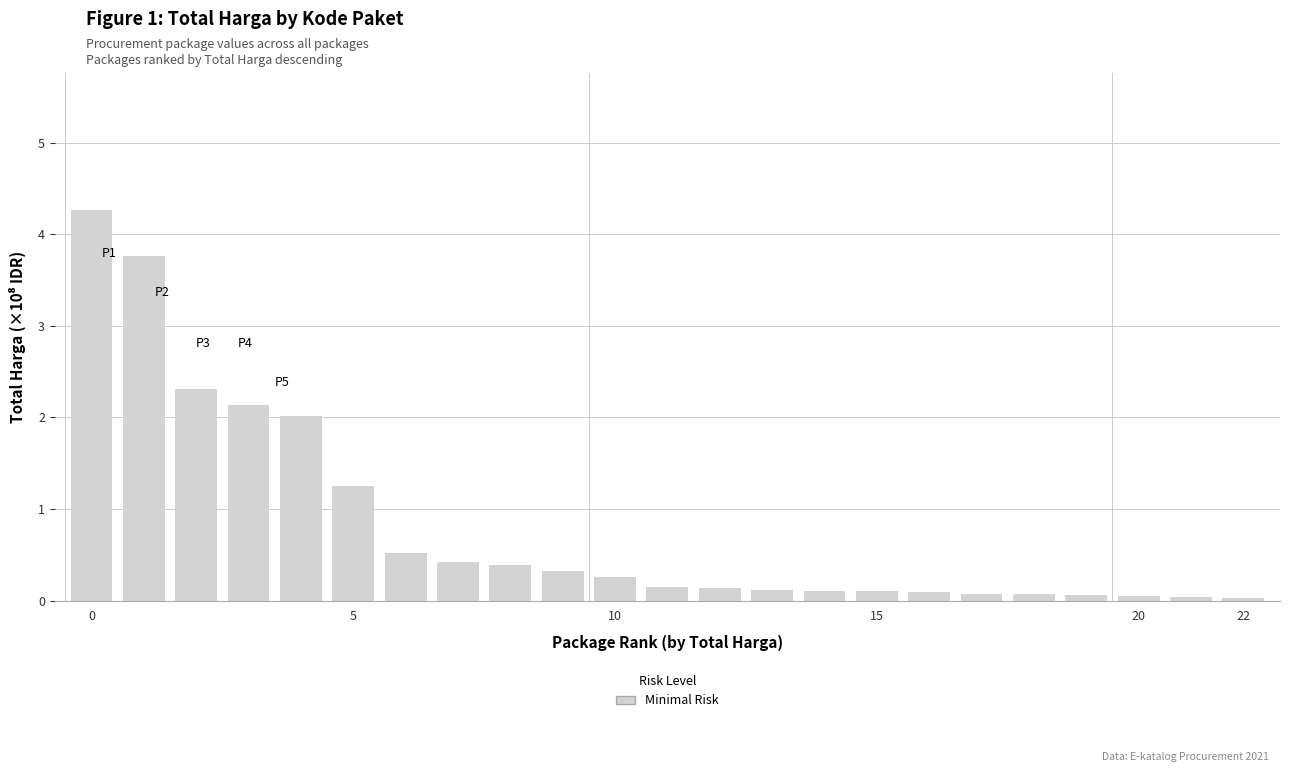

Are the bars horizontal?

No